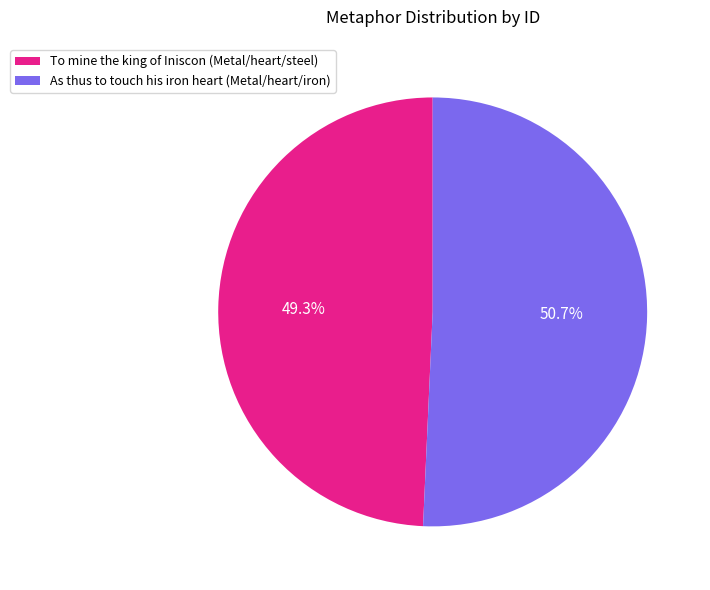

Rank the categories by value from lowest to highest.

To mine the king of Iniscon (Metal/heart/steel), As thus to touch his iron heart (Metal/heart/iron)